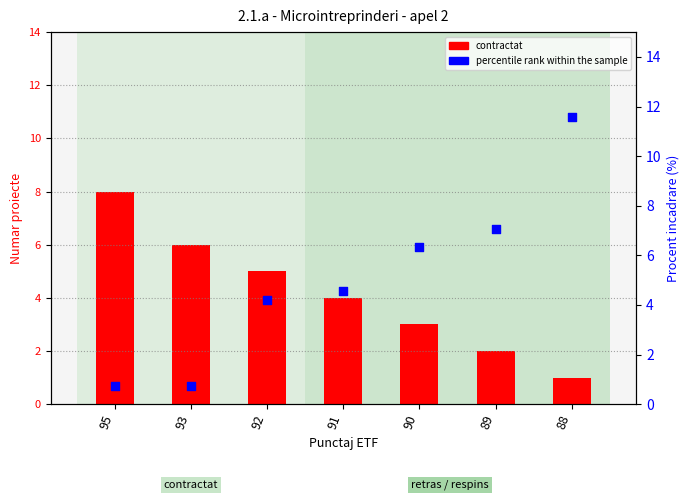

Which series reaches the minimum Y coordinate?

percentile rank within the sample